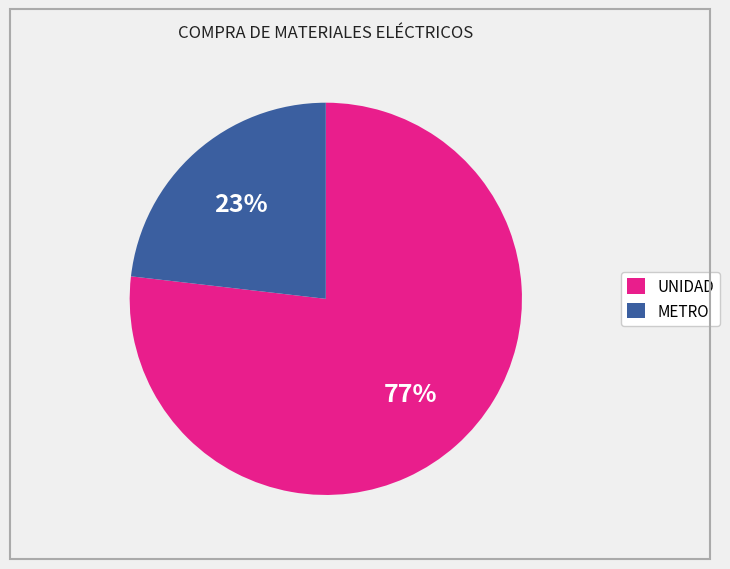

Does any single category account for the majority?

Yes